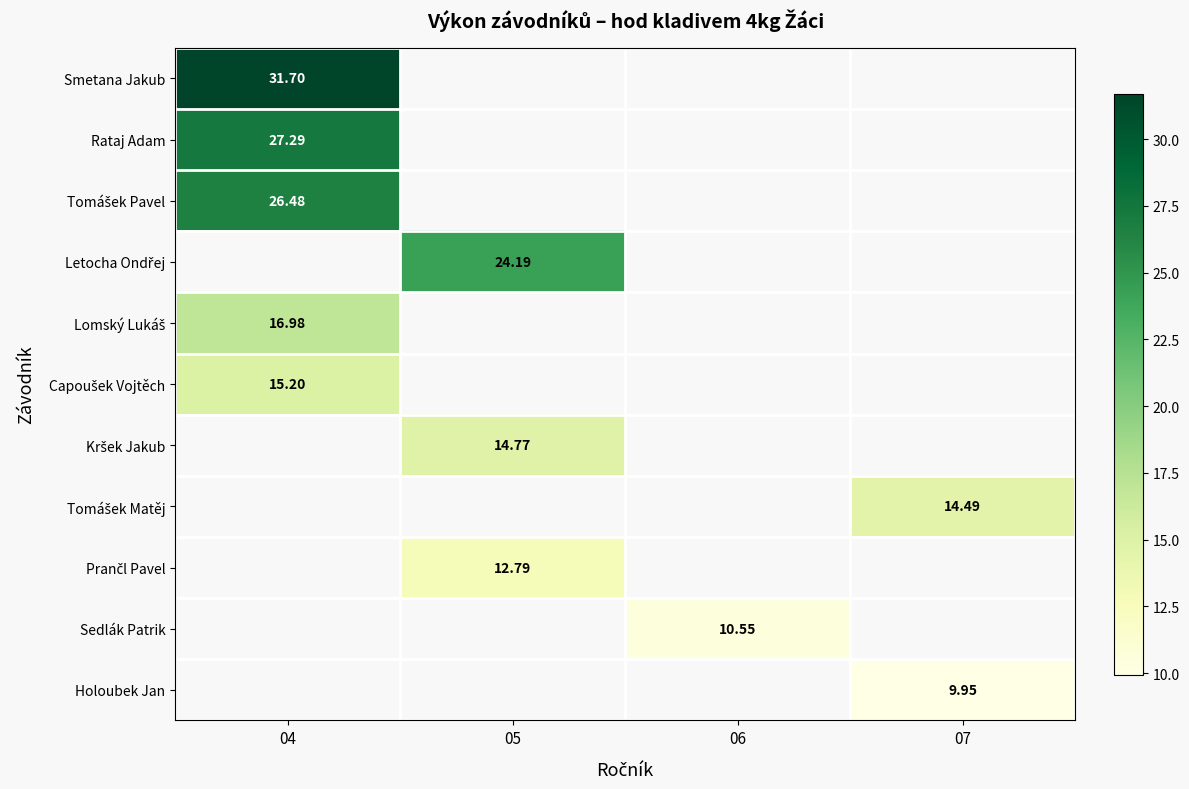

Rank the series by their maximum value, from lowest to highest.

Capoušek Vojtěch, Kršek Jakub, Tomášek Matěj, Prančl Pavel, Sedlák Patrik, Holoubek Jan, Tomášek Pavel, Letocha Ondřej, Lomský Lukáš, Rataj Adam, Smetana Jakub